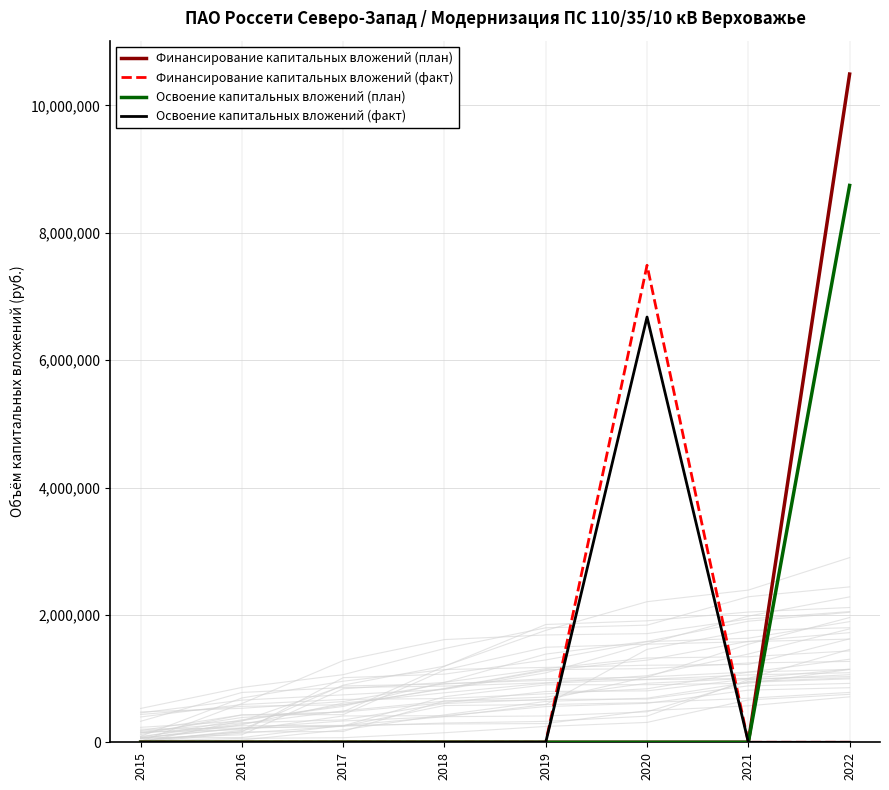

At which label is Финансирование капитальных вложений (план) closest to 5246412?

2015